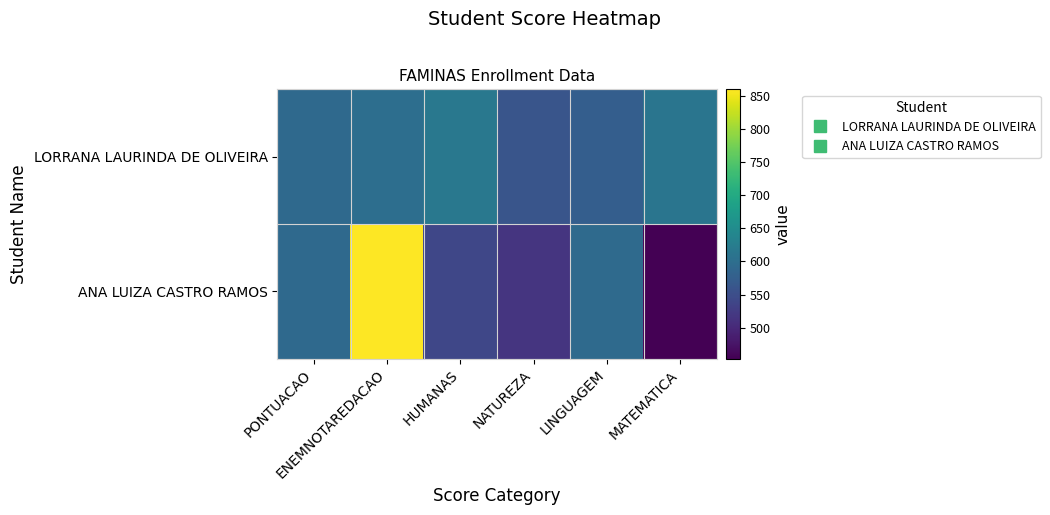

Which series changed the most between PONTUACAO and HUMANAS?

ANA LUIZA CASTRO RAMOS